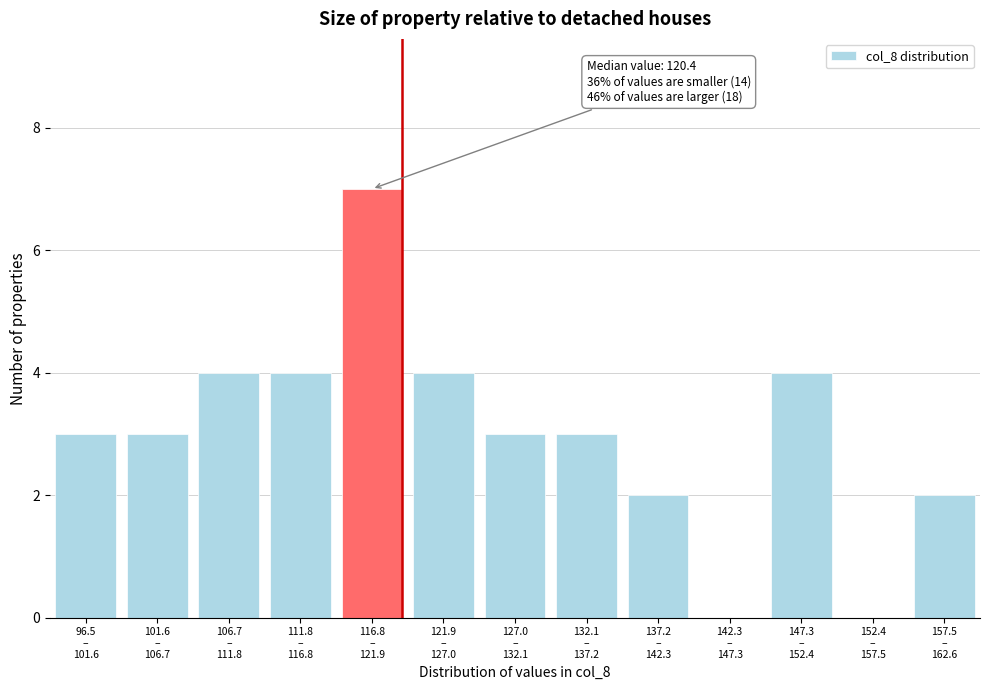

What is the sum of all values?

39